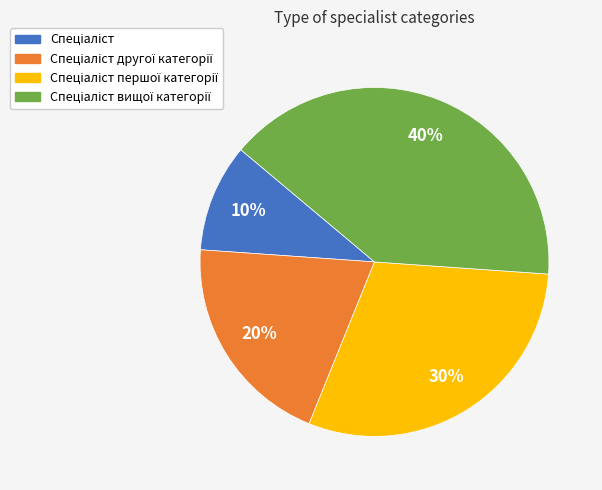

Is there a majority slice in this chart?

No